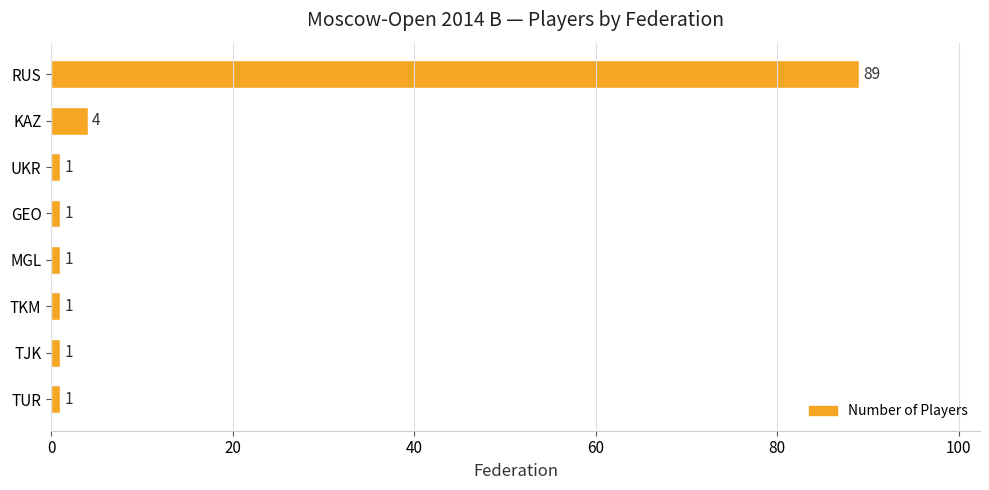

The value at MGL is 1. True or false?

True